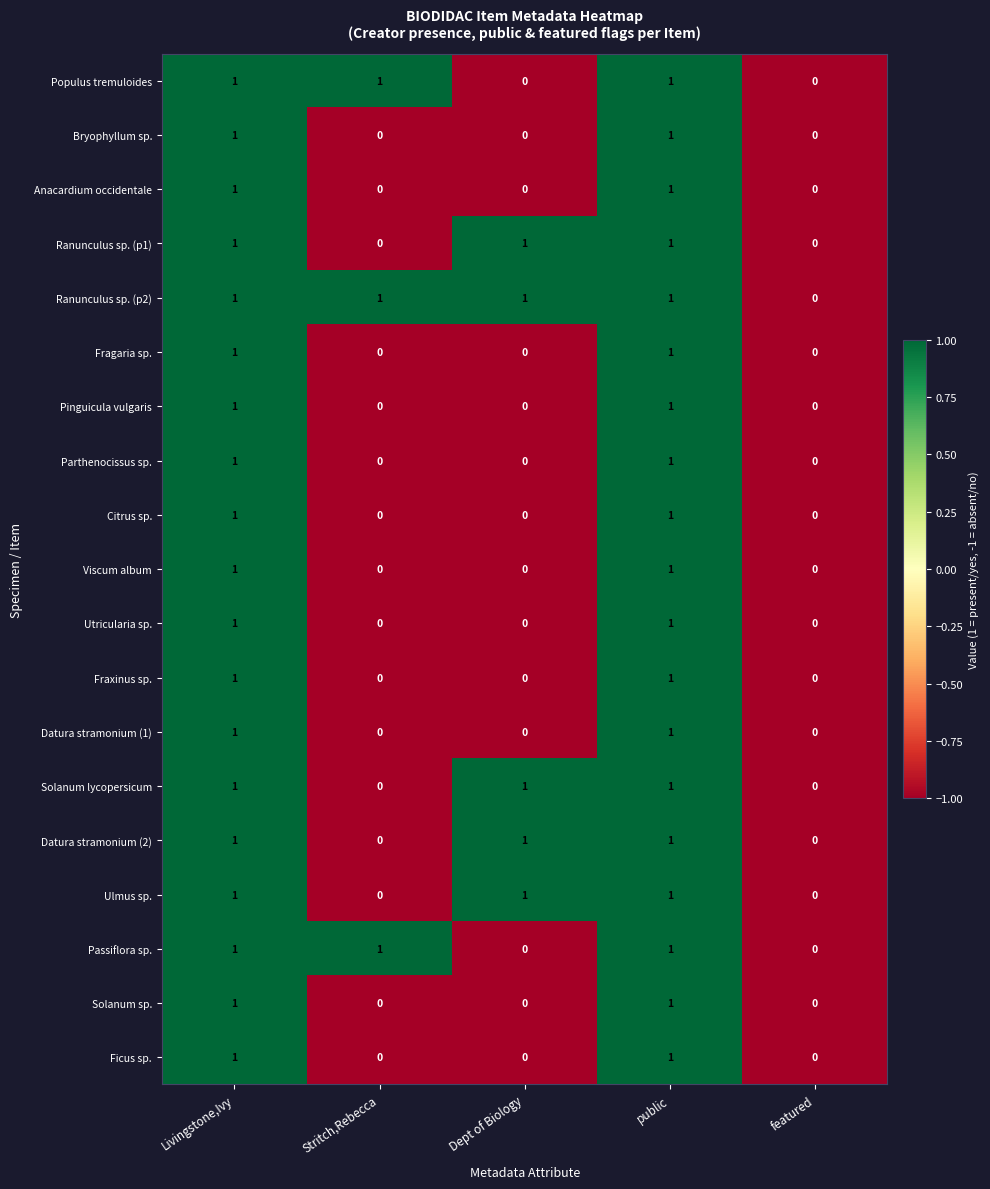

Is it true that Parthenocissus sp. equals 1 at featured?

False